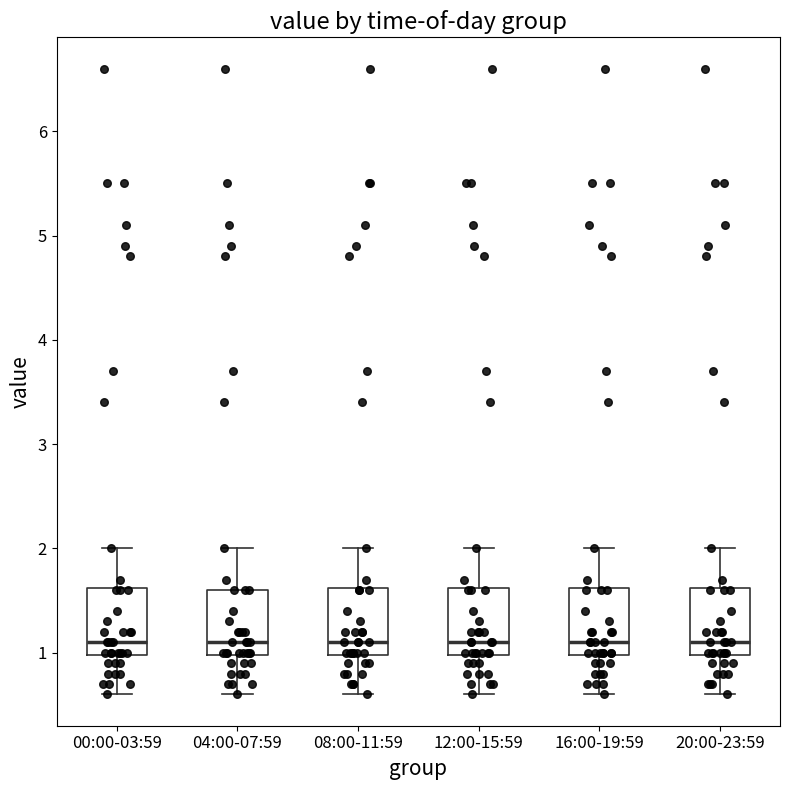

Where is the upper edge of the box for 04:00-07:59 on the y-axis? The values are not printed on the chart, so give them approximately, as read against the axis.

1.6